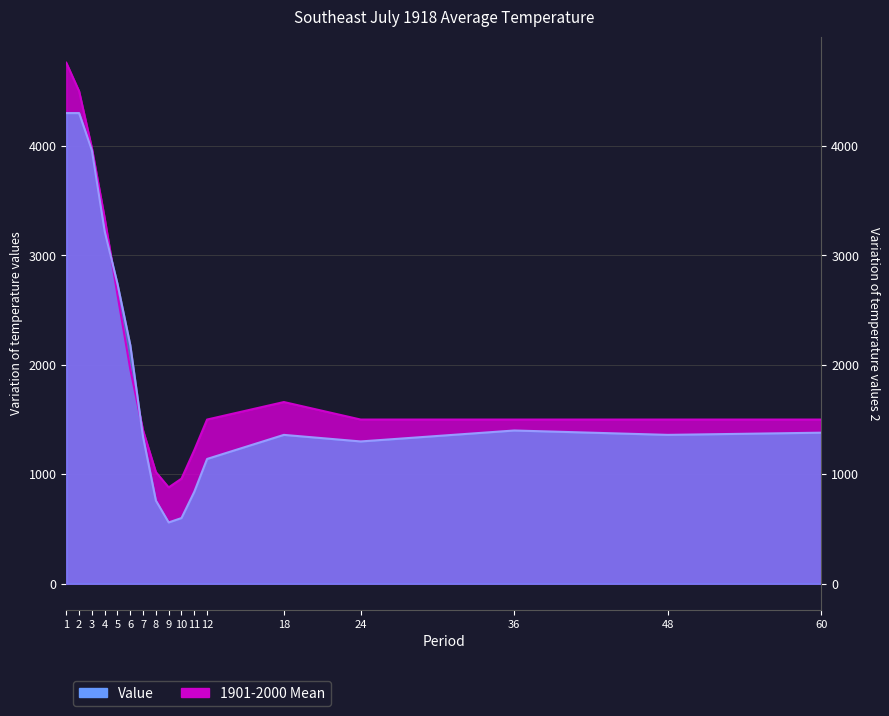

Reading left to right, extract all data points from this chart.

Value: 1=4300.0	2=4300.0	3=3960.0	4=3220.0	5=2740.0	6=2180.0	7=1340.0	8=760.0	9=560.0	10=600.0	11=840.0	12=1140.0	18=1360.0	24=1300.0	36=1400.0	48=1360.0	60=1380.0
1901-2000 Mean: 1=4760.0	2=4500.0	3=3980.0	4=3340.0	5=2640.0	6=1960.0	7=1400.0	8=1020.0	9=880.0	10=960.0	11=1220.0	12=1500.0	18=1660.0	24=1500.0	36=1500.0	48=1500.0	60=1500.0